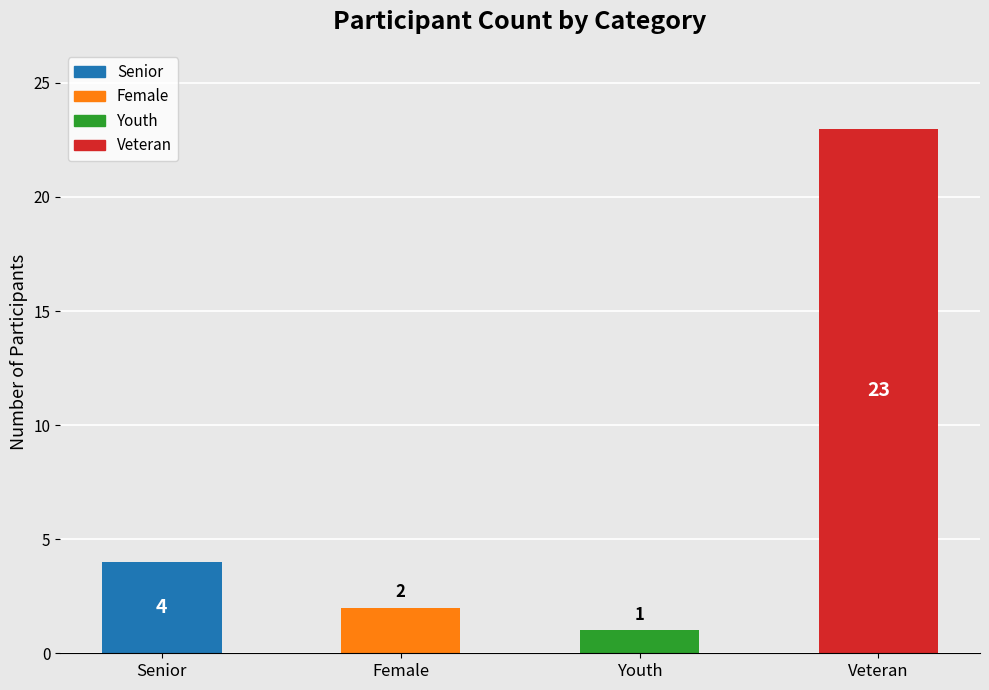

What is the difference between the maximum and minimum values?

22